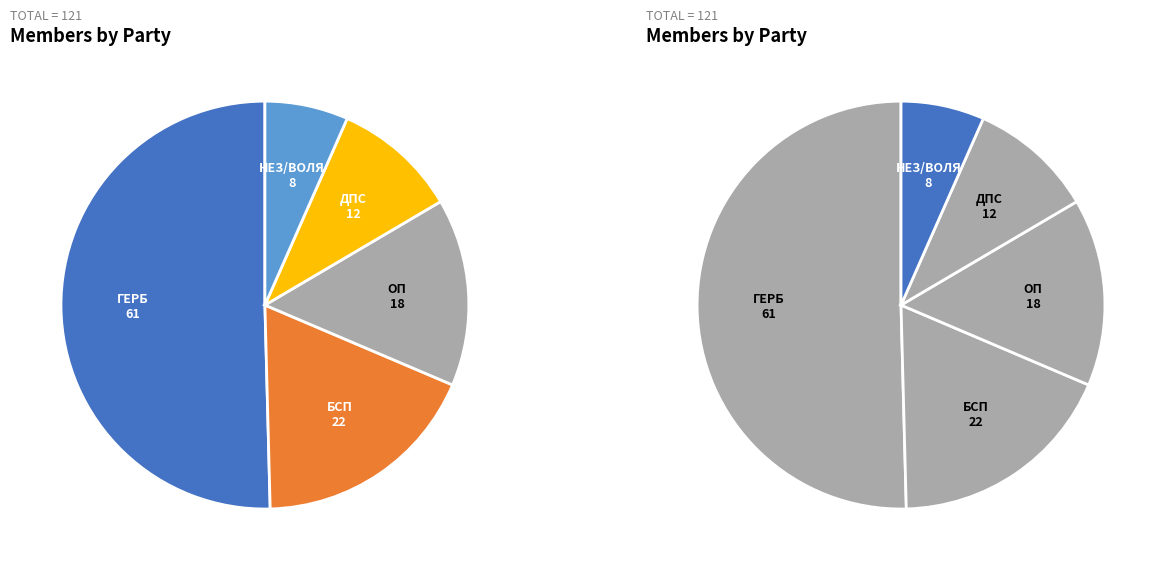

How much of the chart is everything except ГЕРБ?

49.6%